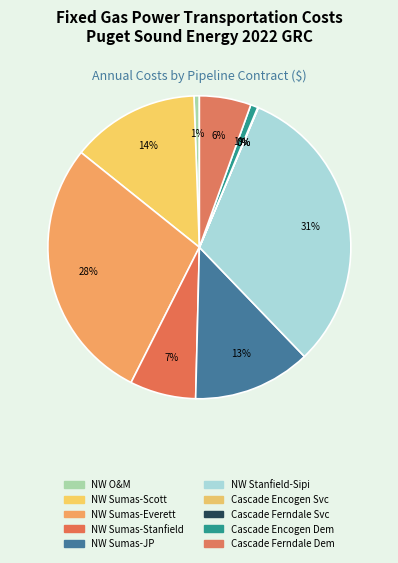

To the nearest percent, what is the difference between the largest and smallest slice percentages?

31%